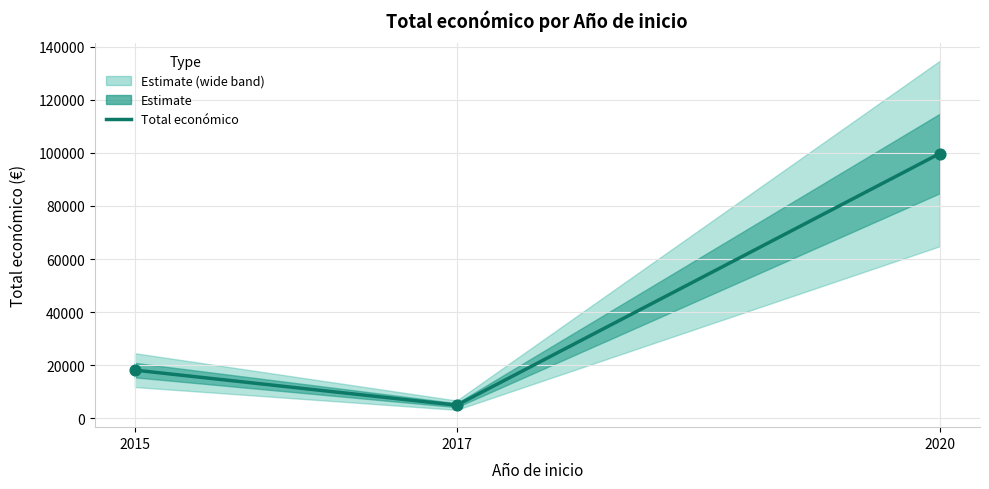

Approximately how many times larger is the value at 2020 compared to 2015?

5.5